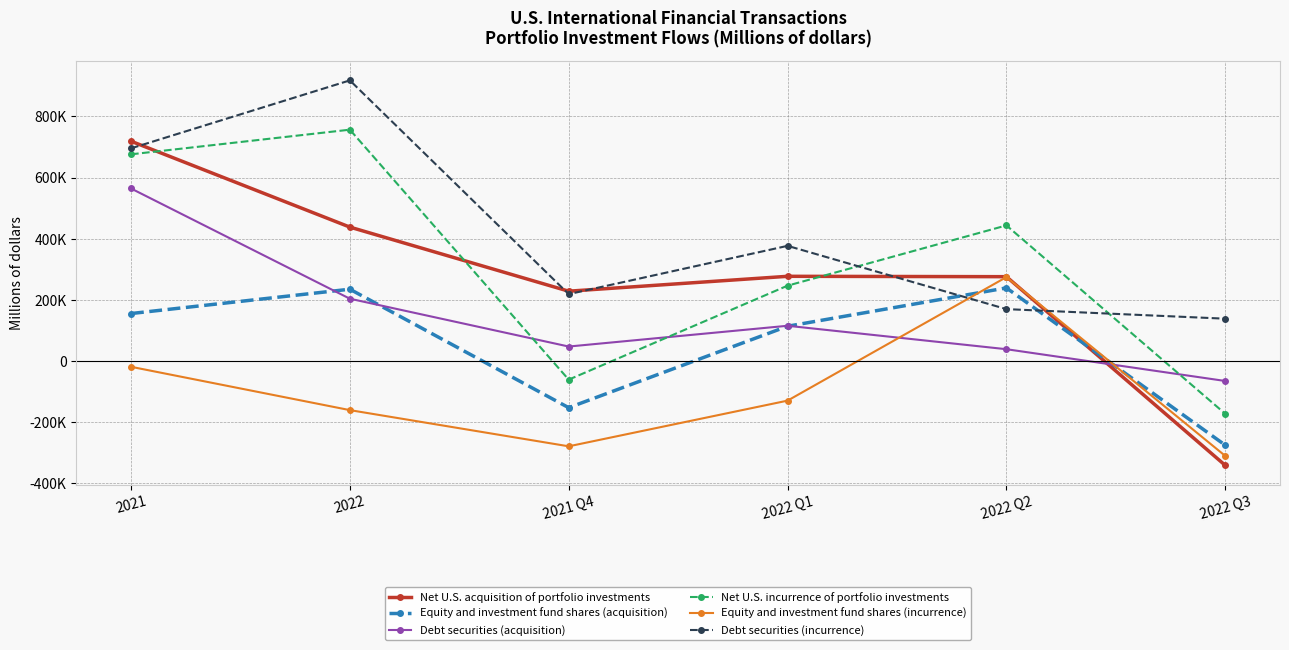

Rank the series by their maximum value, from lowest to highest.

Equity and investment fund shares (acquisition), Equity and investment fund shares (incurrence), Debt securities (acquisition), Net U.S. acquisition of portfolio investments, Net U.S. incurrence of portfolio investments, Debt securities (incurrence)